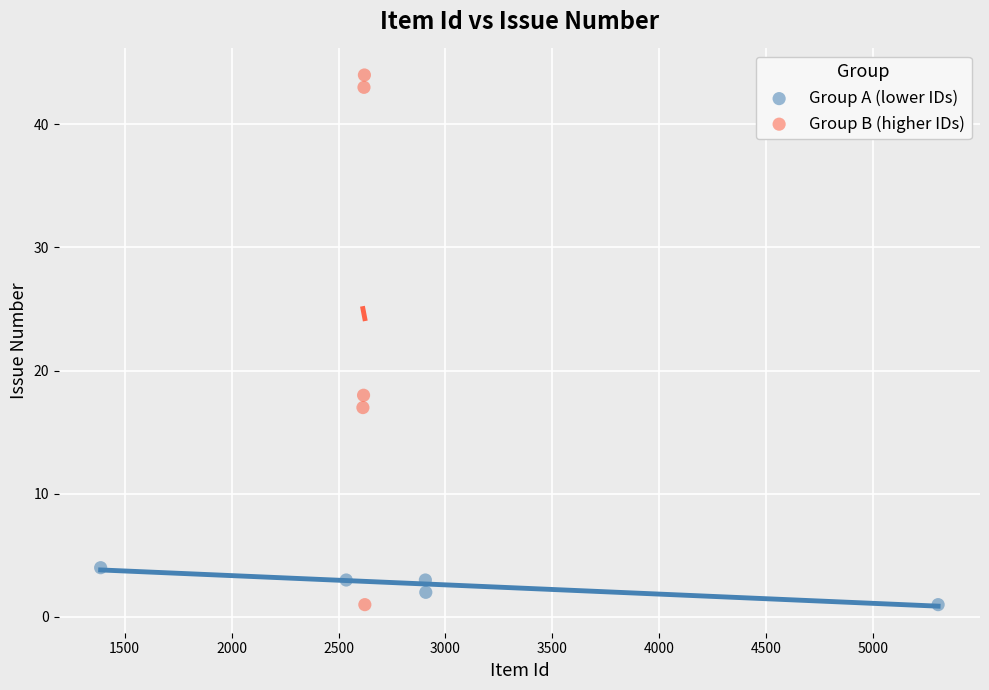

Which series has the largest Y range (max minus min)?

Group B (higher IDs)